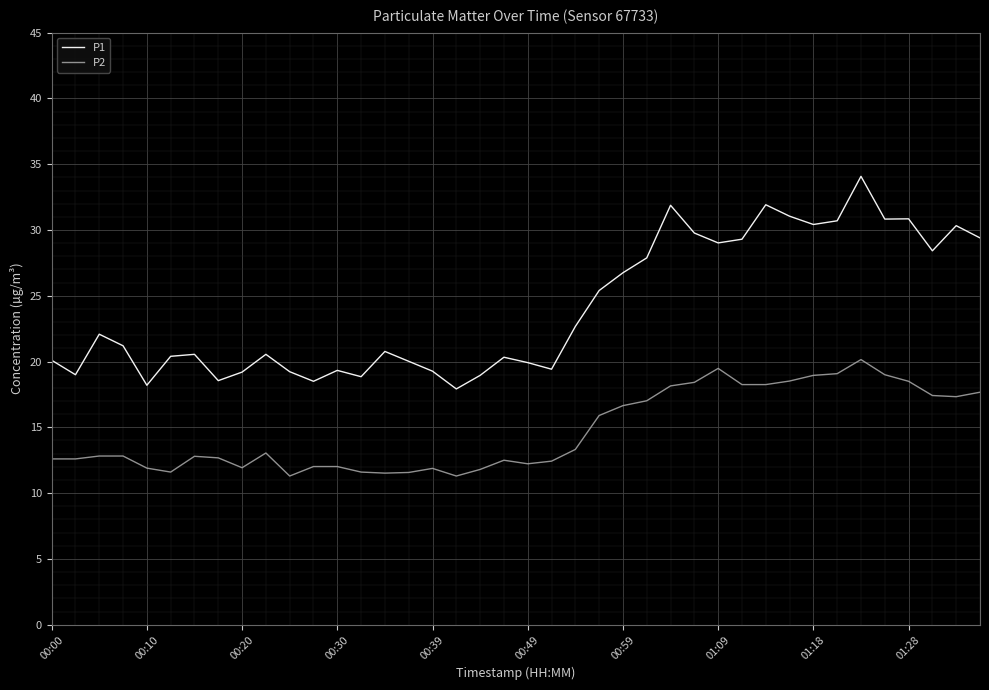

What is the difference between the maximum and second lowest values in the P1 series?

15.9